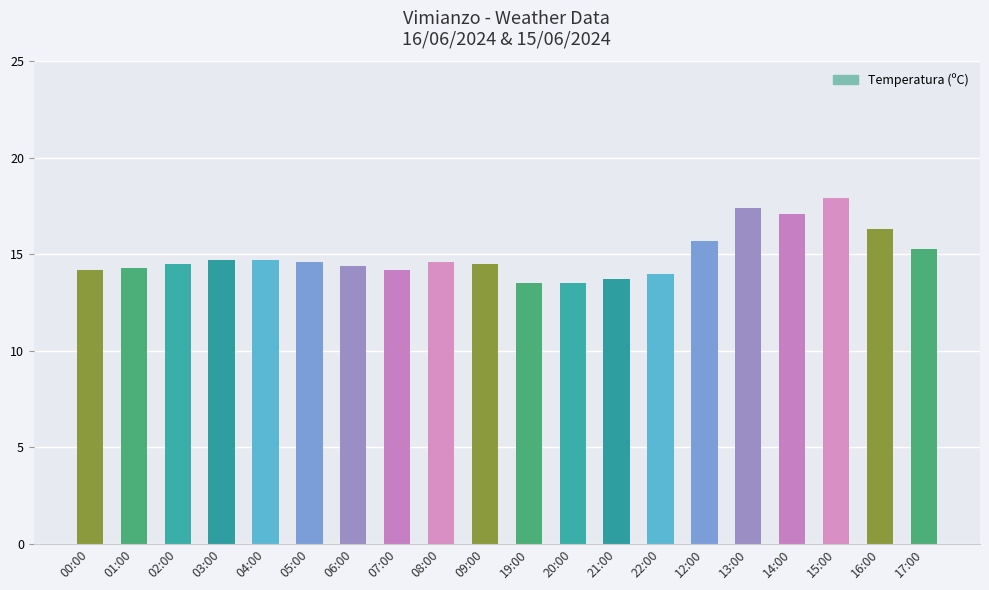

What is the greatest value displayed?

17.9